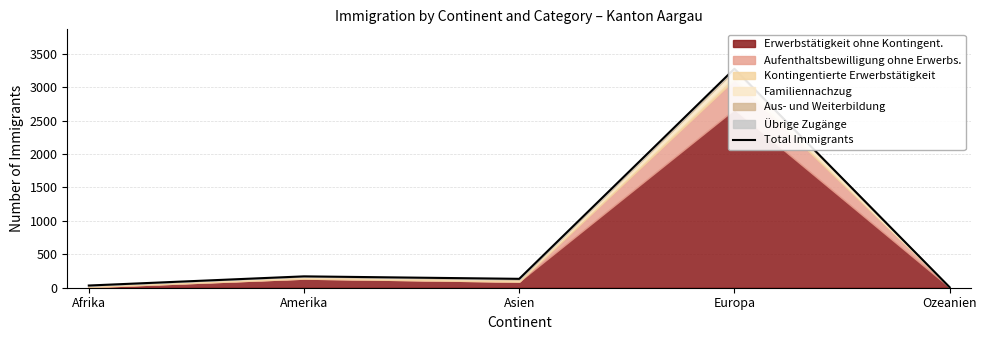

Where is the first local minimum?

Asien